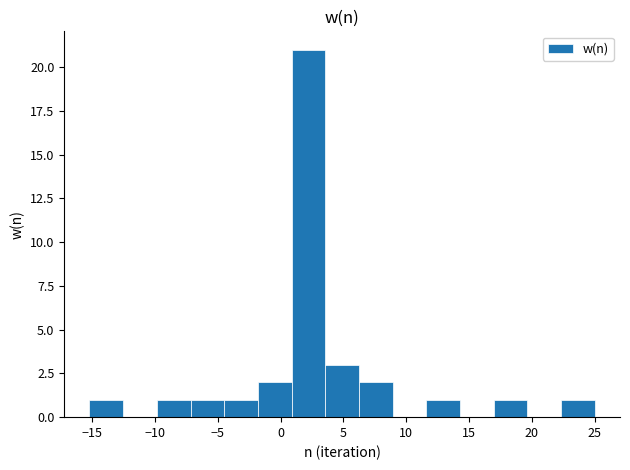

Which range on the x-axis has the tallest bar?

1.0 to 3.5